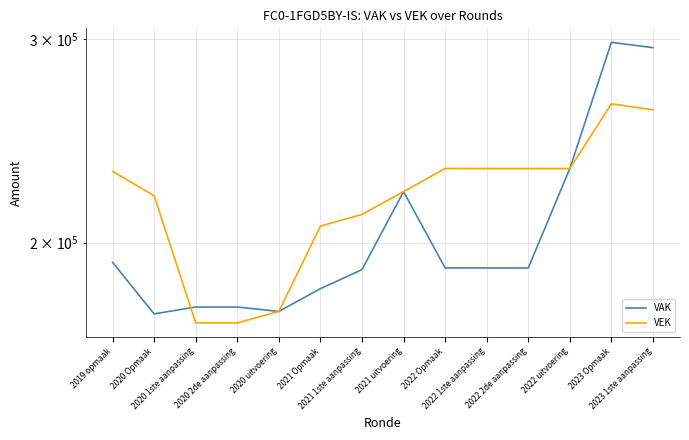

Reading right to left, extract all data points from this chart.

VAK: 295055	298191	231819	190093	190093	190129	221387	189459	182396	174293	175836	175836	173445	192227
VEK: 260643	263779	231819	231819	231819	231855	221387	211539	206646	174293	170350	170350	219564	230500